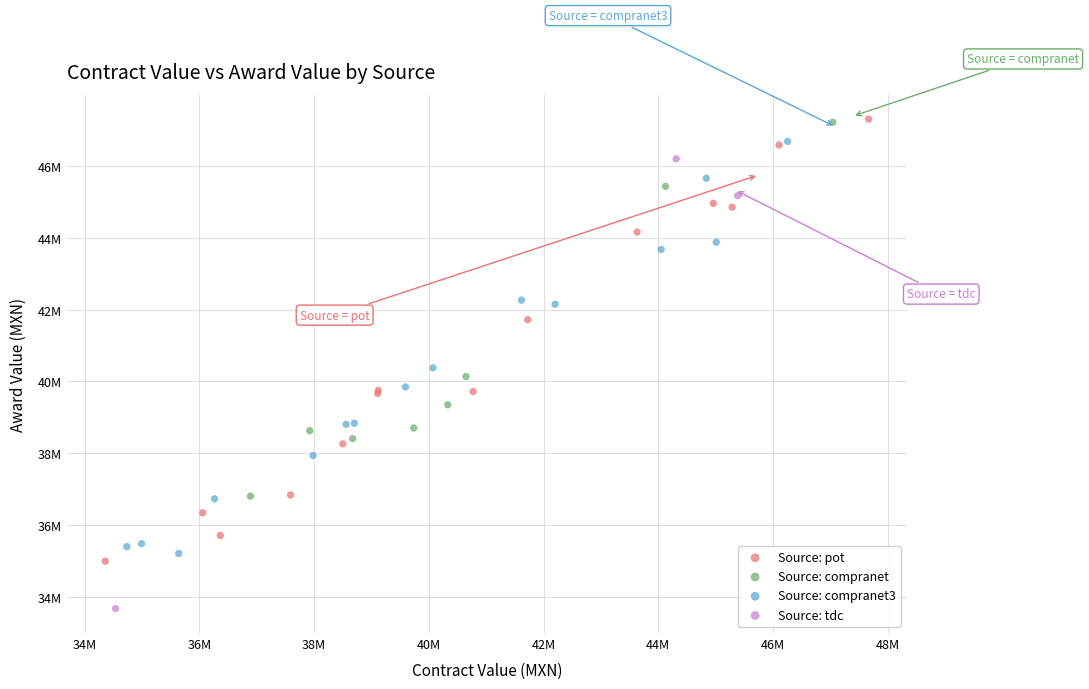

What are all the series names shown in the legend?

Source: pot, Source: compranet, Source: compranet3, Source: tdc